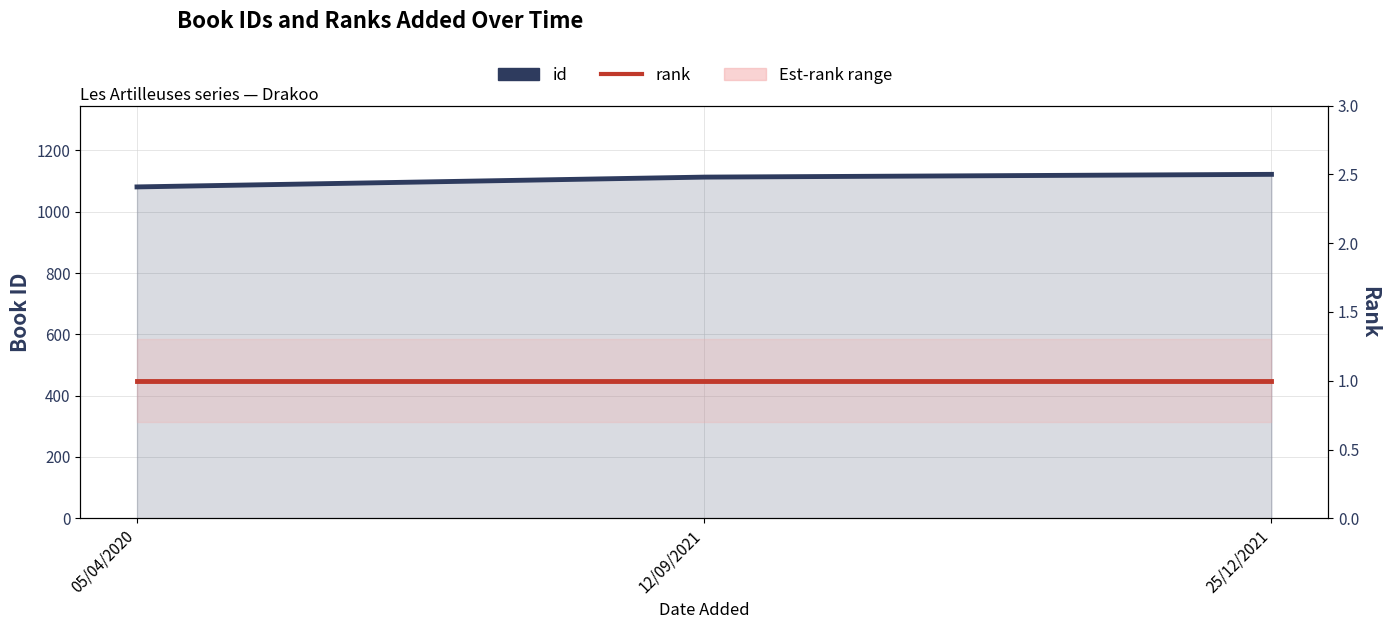

What is the difference between the highest and lowest values at 05/04/2020?

1080